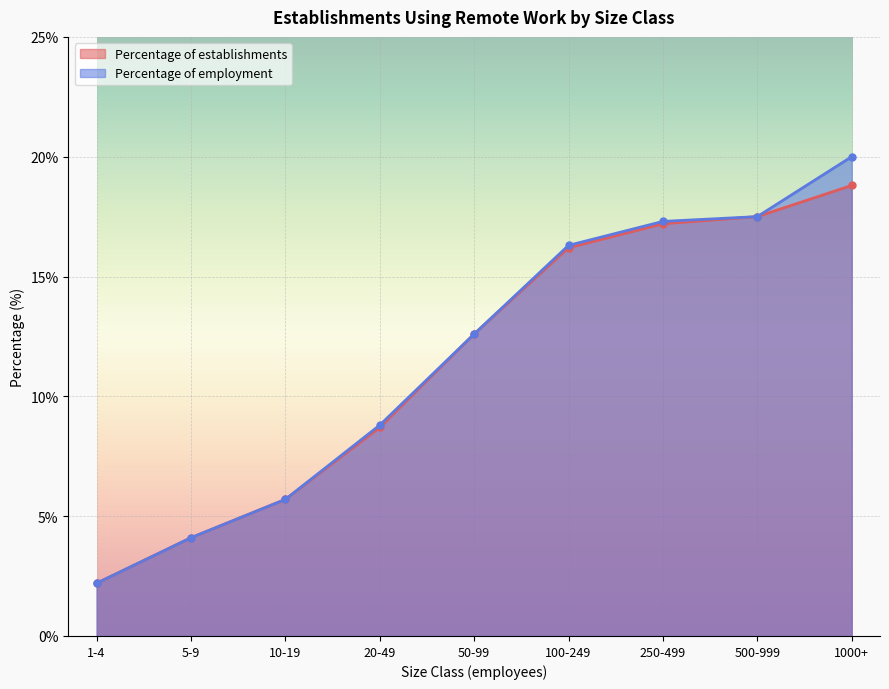

True or false: Percentage of establishments has more than 0 points higher than both neighbors.

False